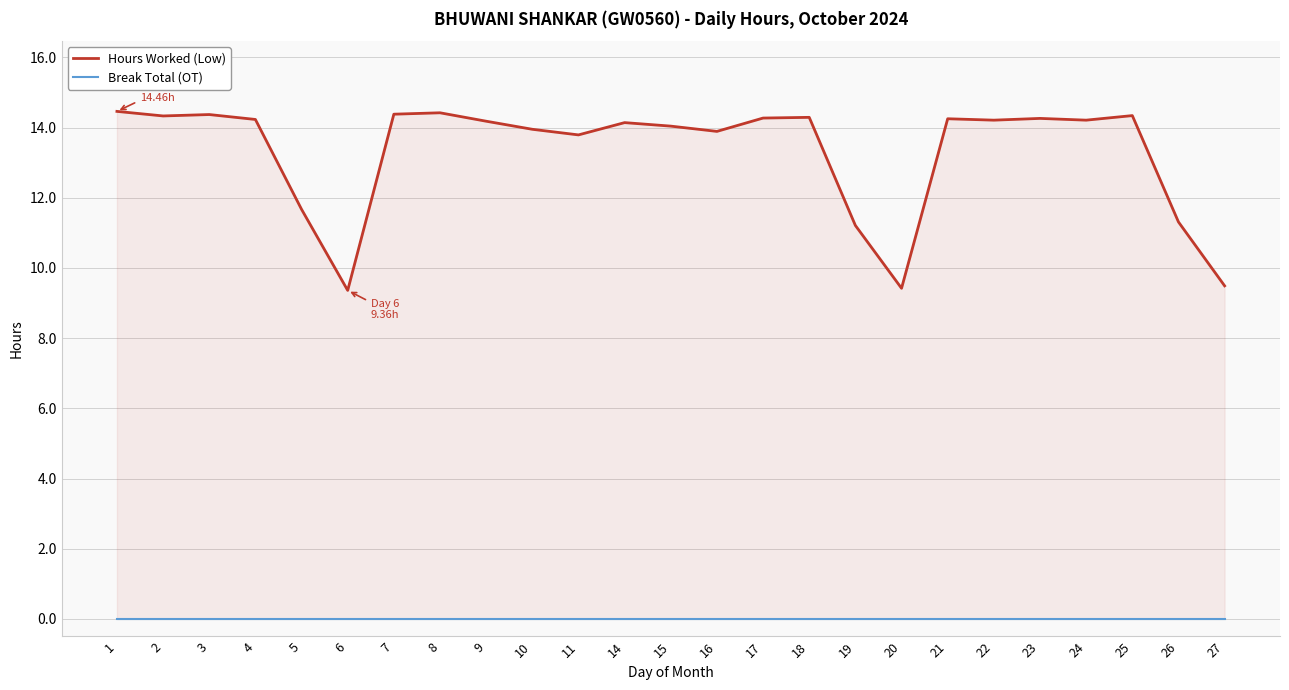

True or false: Hours Worked (Low) has a value of 14.2 at 21.

True